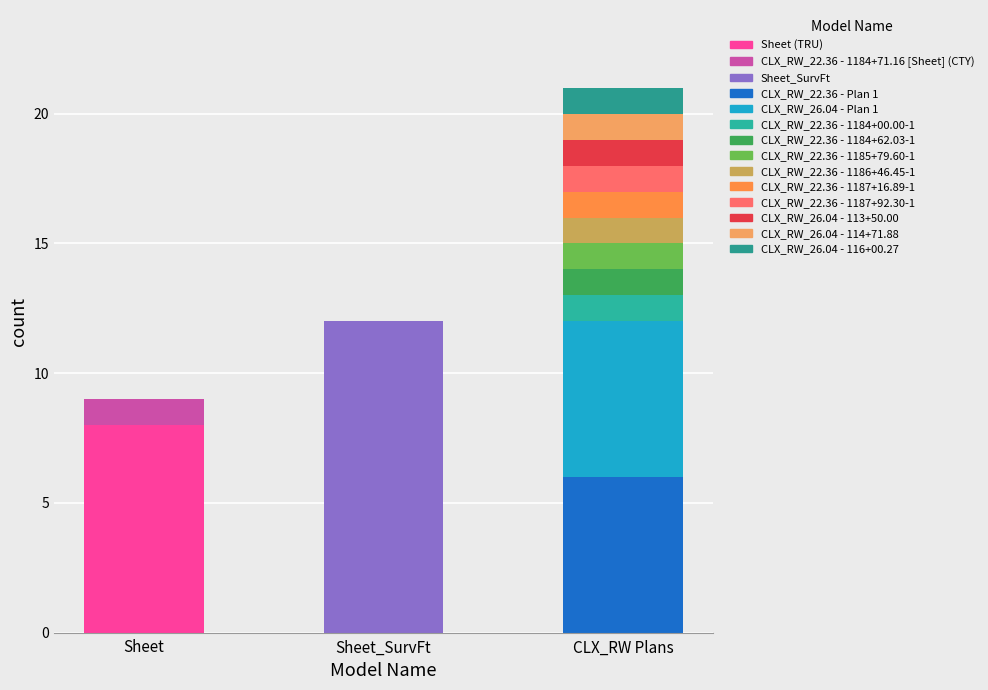

Are the bars horizontal?

No